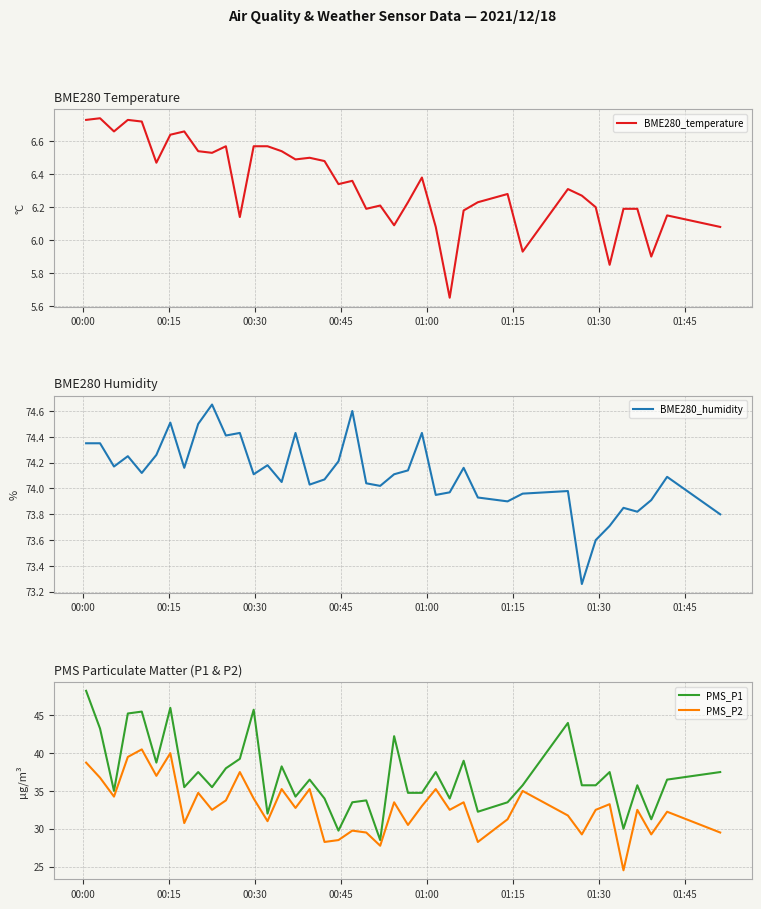

What is the minimum value for BME280_humidity?

73.3